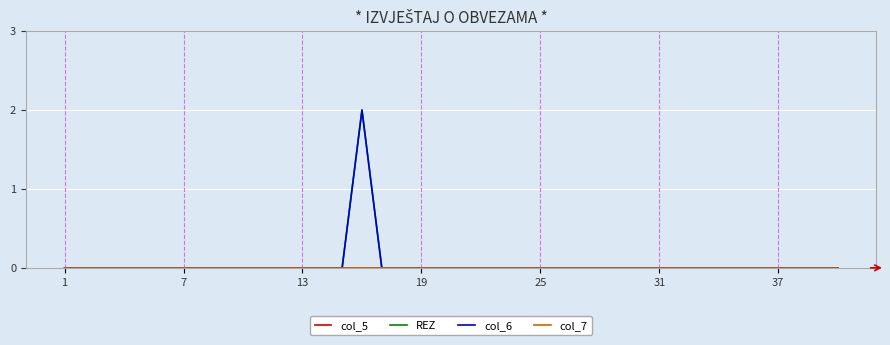

Where is col_6 nearest to the value 1?

1